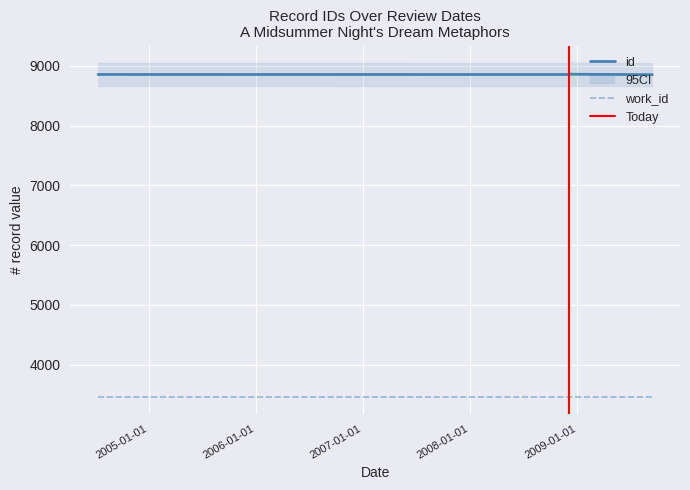

Reading left to right, what are all the values shown in this chart?

2004-07-12=8853	2008-12-03=8852	2008-12-03=8856	2008-12-03=8857	2009-09-14=8850